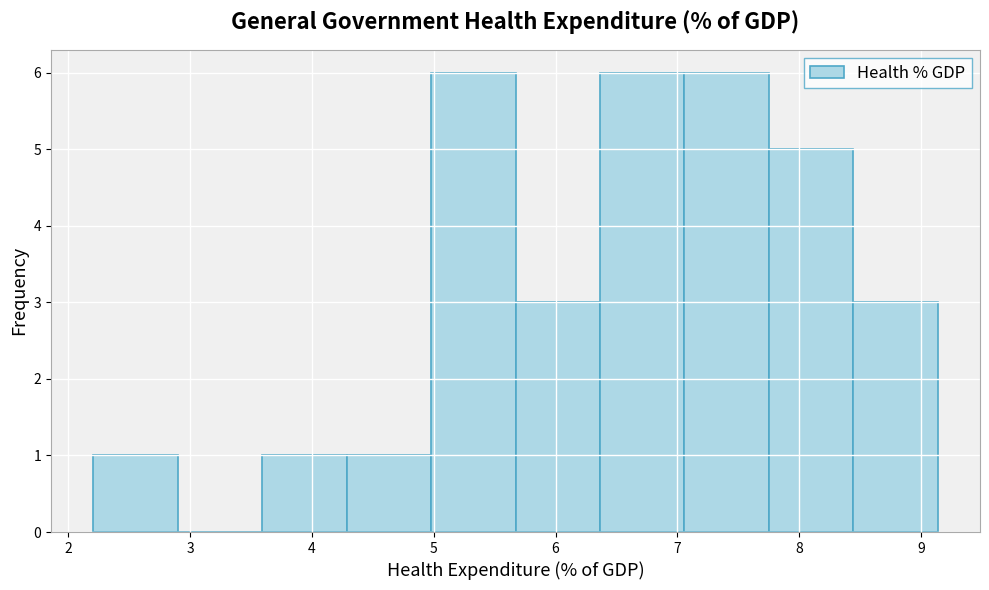

What is the height of the bar covering 6.4 to 7.1 on the x-axis? Neither the bar edges nor the heights are printed on the chart, so give them approximately, as read against the axes.

6